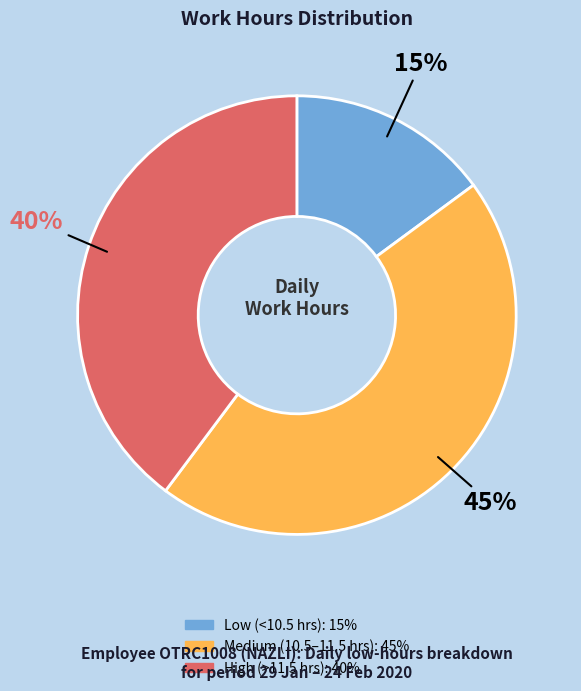

Is there a majority slice in this chart?

No